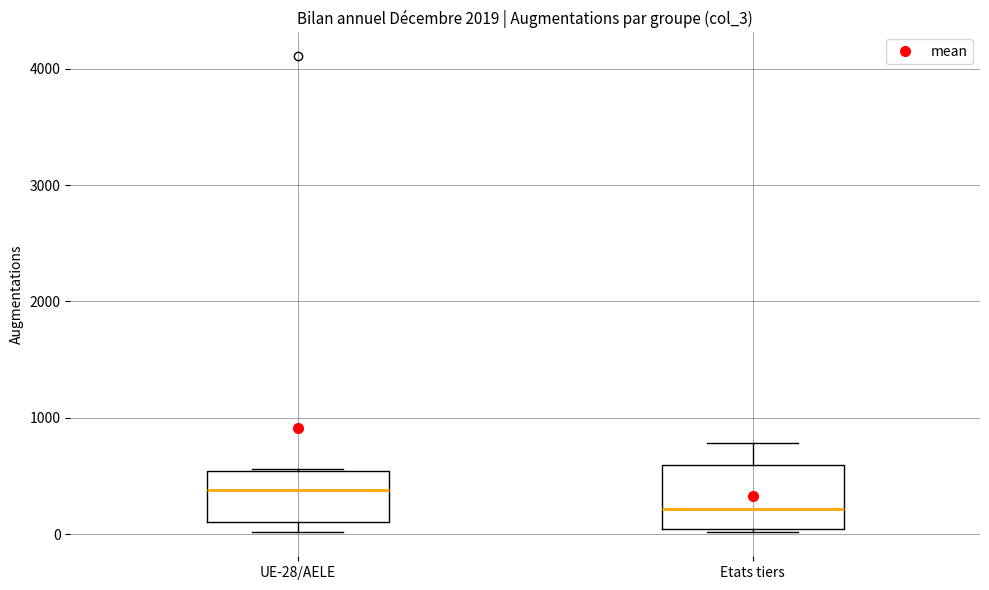

Where is the upper edge of the box for Etats tiers on the y-axis? The values are not printed on the chart, so give them approximately, as read against the axis.

600